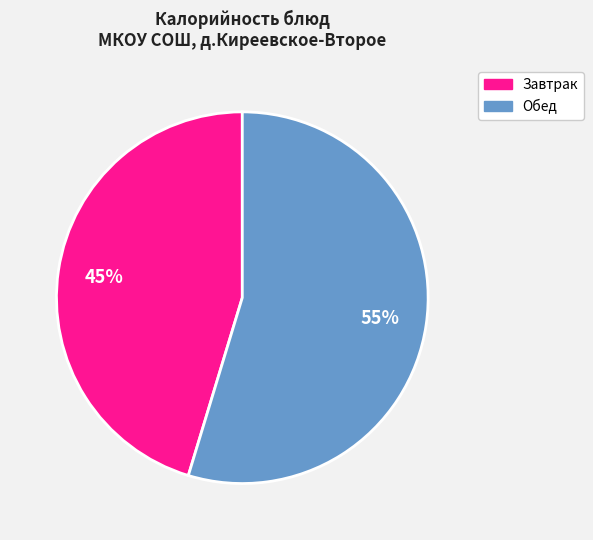

Count the number of slices in the pie.

2